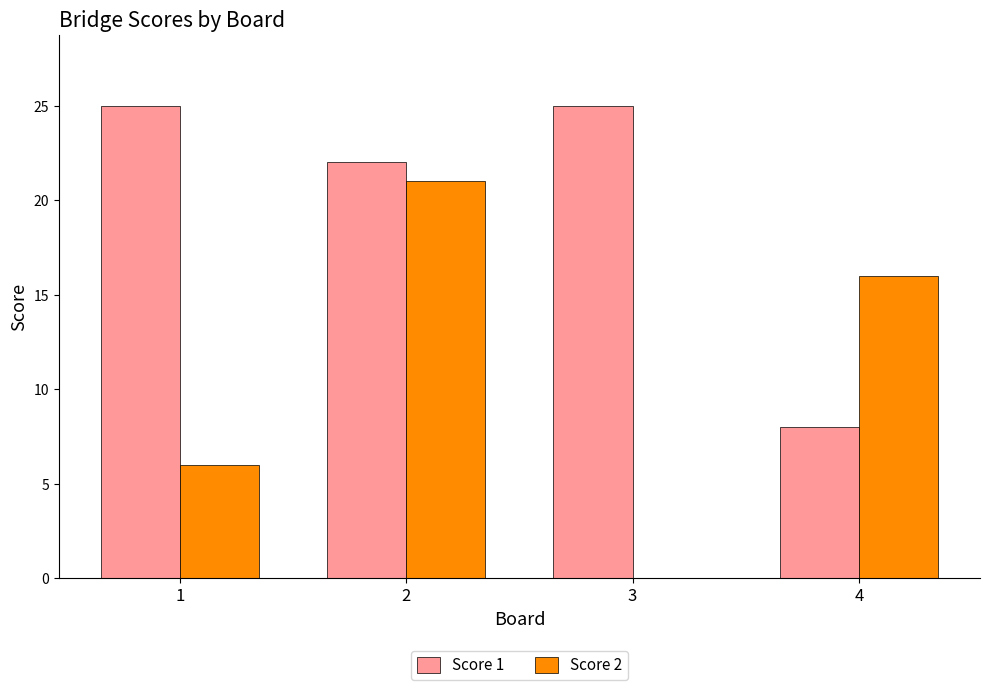

How many groups of bars are there?

4